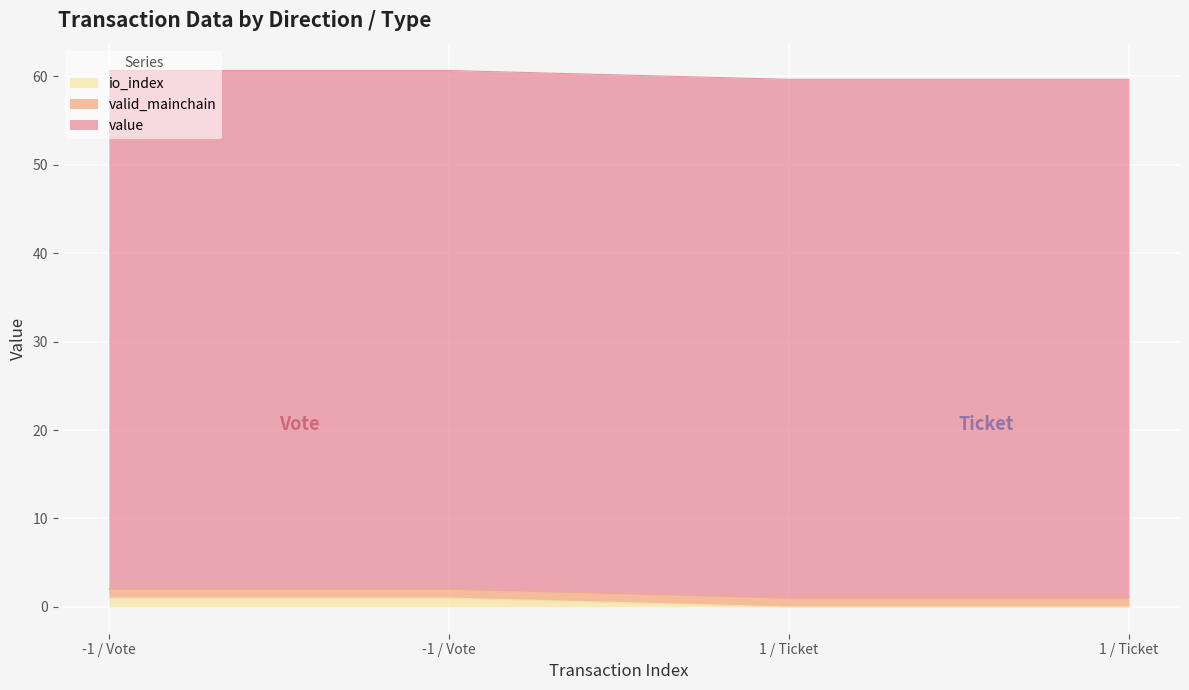

How many lines are shown in the chart?

3